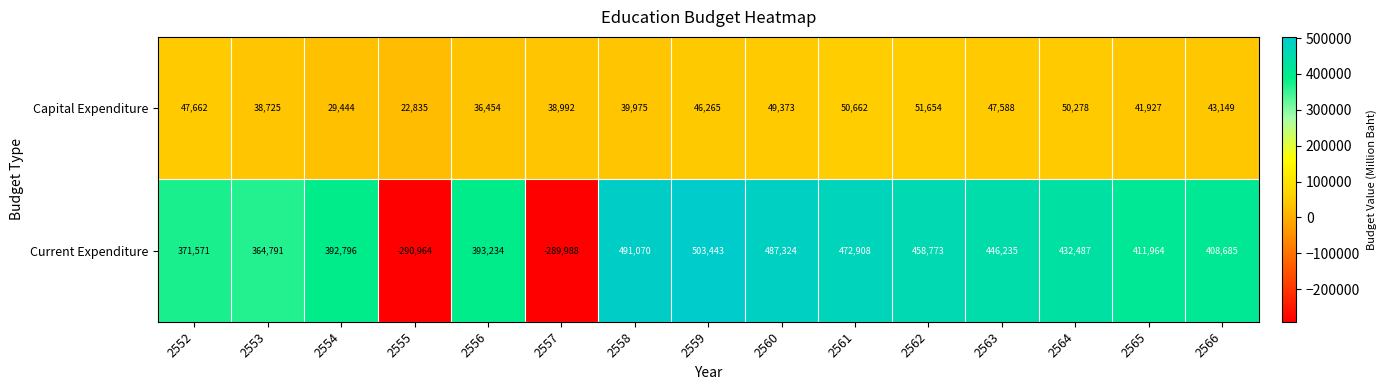

What is the sum of the Current Expenditure values at 2555 and 2559?

212479